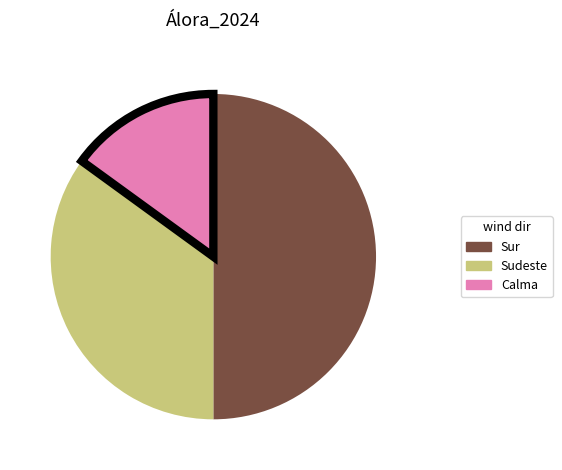

What is the ratio of the value at Calma to the value at Sudeste?

0.4